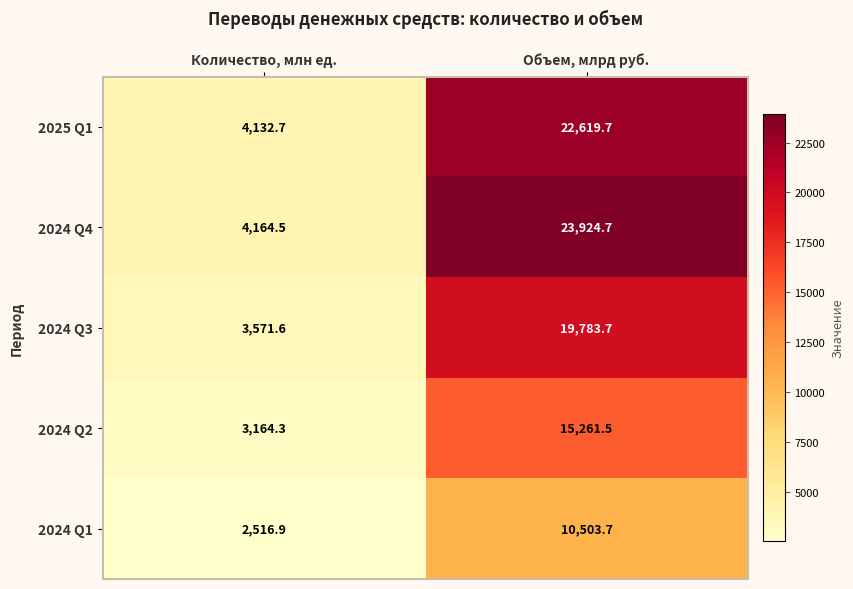

How many data points in 2024 Q1 are above 10503?

1